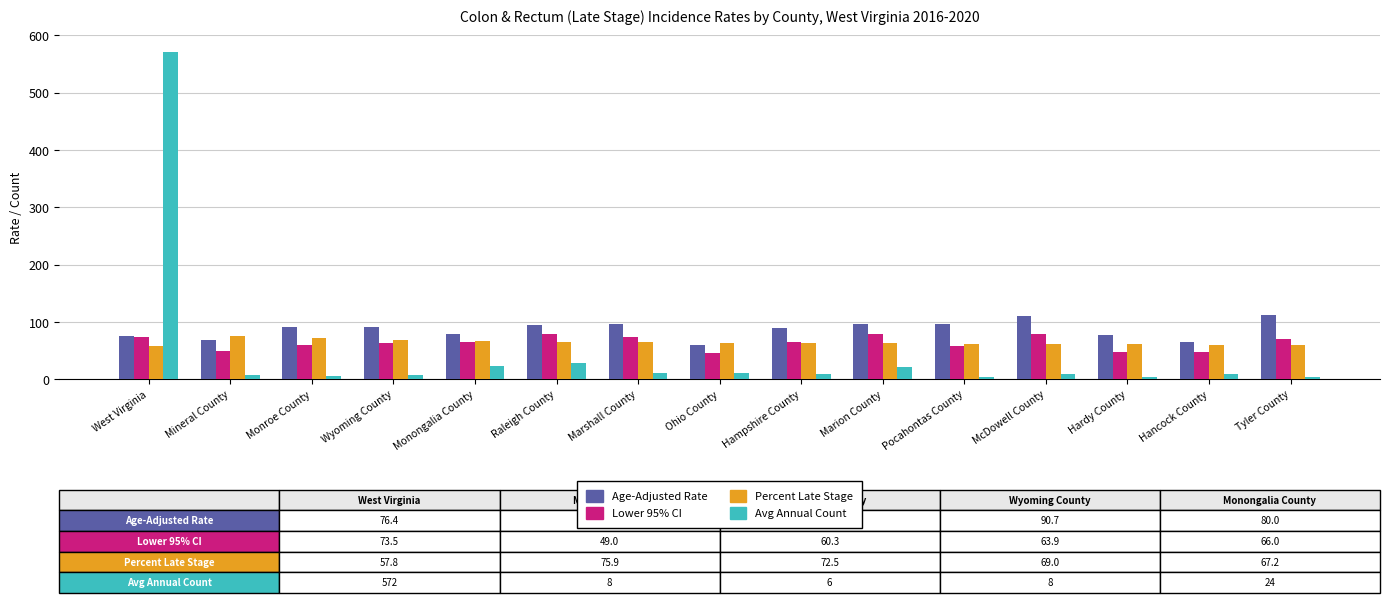

At which category does the chart reach its peak across all series?

West Virginia